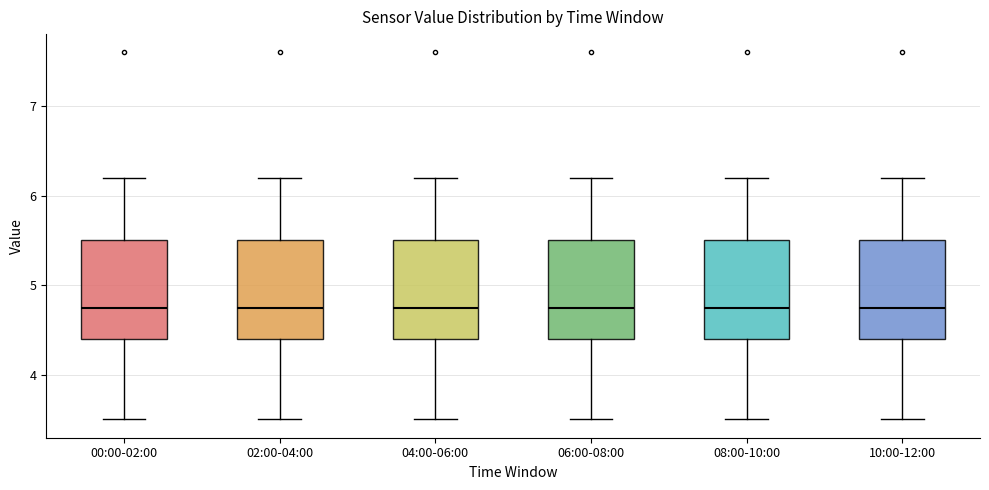

Reading left to right, transcribe this box plot: for each box, give where its median line is, the range the box spans, and where its two whiskers end, as read against the y-axis. The values are not printed on the chart, so give them approximately, as read against the axis.

00:00-02:00: median 4.8, box 4.4 to 5.5, whiskers 3.5 to 6.2
02:00-04:00: median 4.8, box 4.4 to 5.5, whiskers 3.5 to 6.2
04:00-06:00: median 4.8, box 4.4 to 5.5, whiskers 3.5 to 6.2
06:00-08:00: median 4.8, box 4.4 to 5.5, whiskers 3.5 to 6.2
08:00-10:00: median 4.8, box 4.4 to 5.5, whiskers 3.5 to 6.2
10:00-12:00: median 4.8, box 4.4 to 5.5, whiskers 3.5 to 6.2